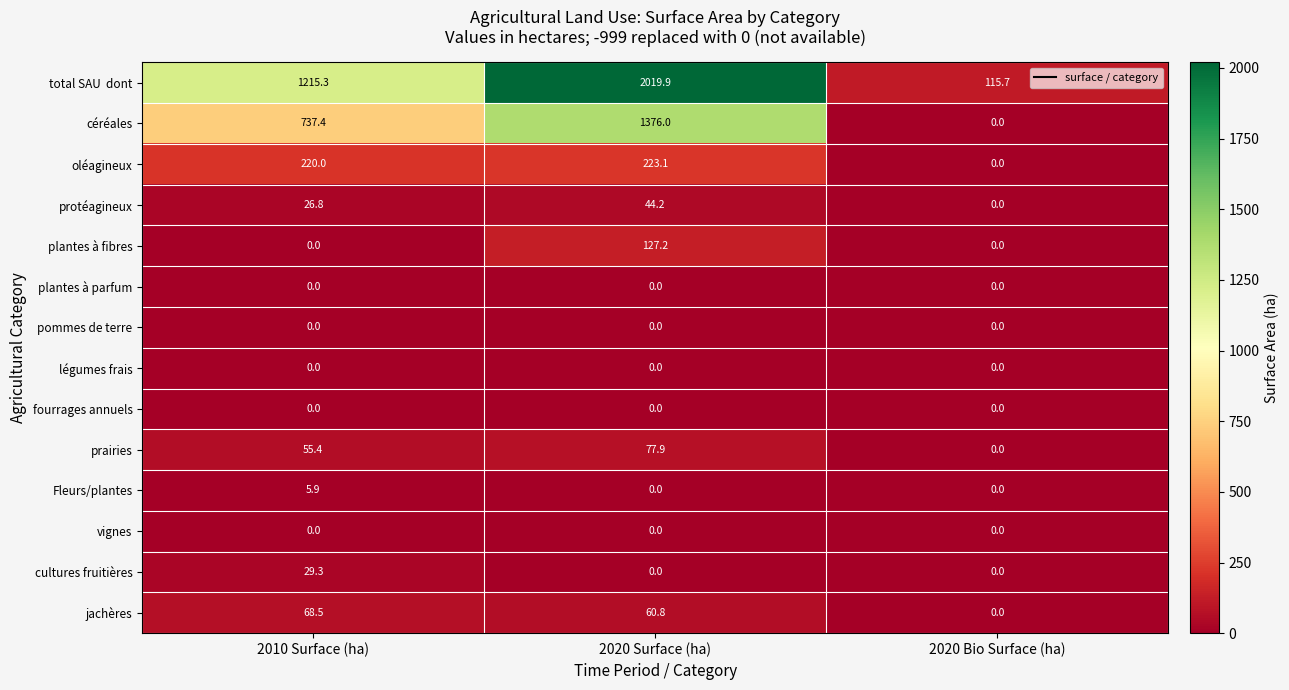

How many data points does each series have?

3